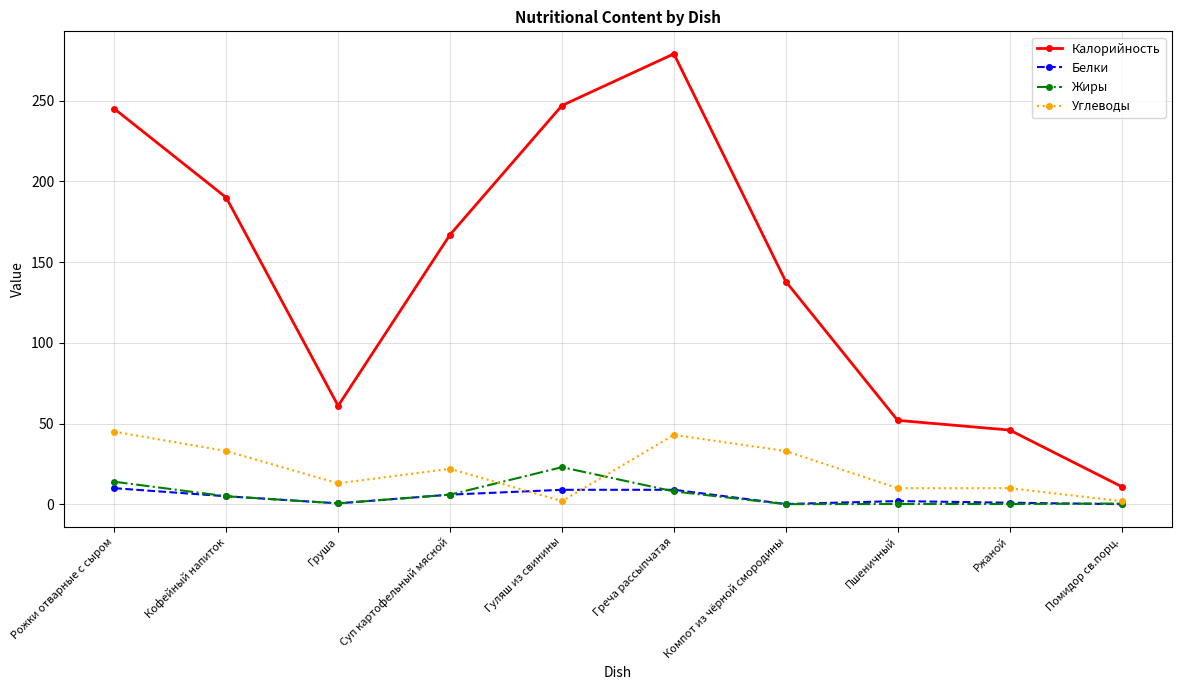

What is the average value of the Углеводы series?

21.3